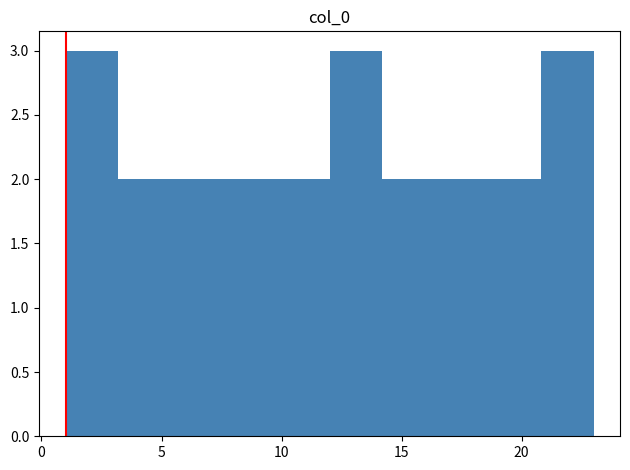

What is the height of the bar covering 1.0 to 3.2 on the x-axis? Neither the bar edges nor the heights are printed on the chart, so give them approximately, as read against the axes.

3